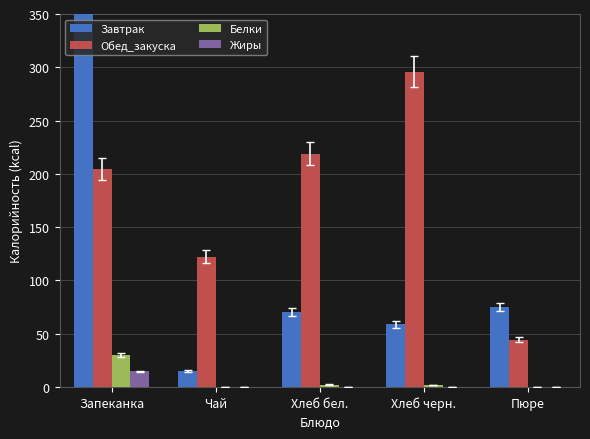

Is the value of Обед_закуска at Пюре greater than the value of Белки at Запеканка?

Yes